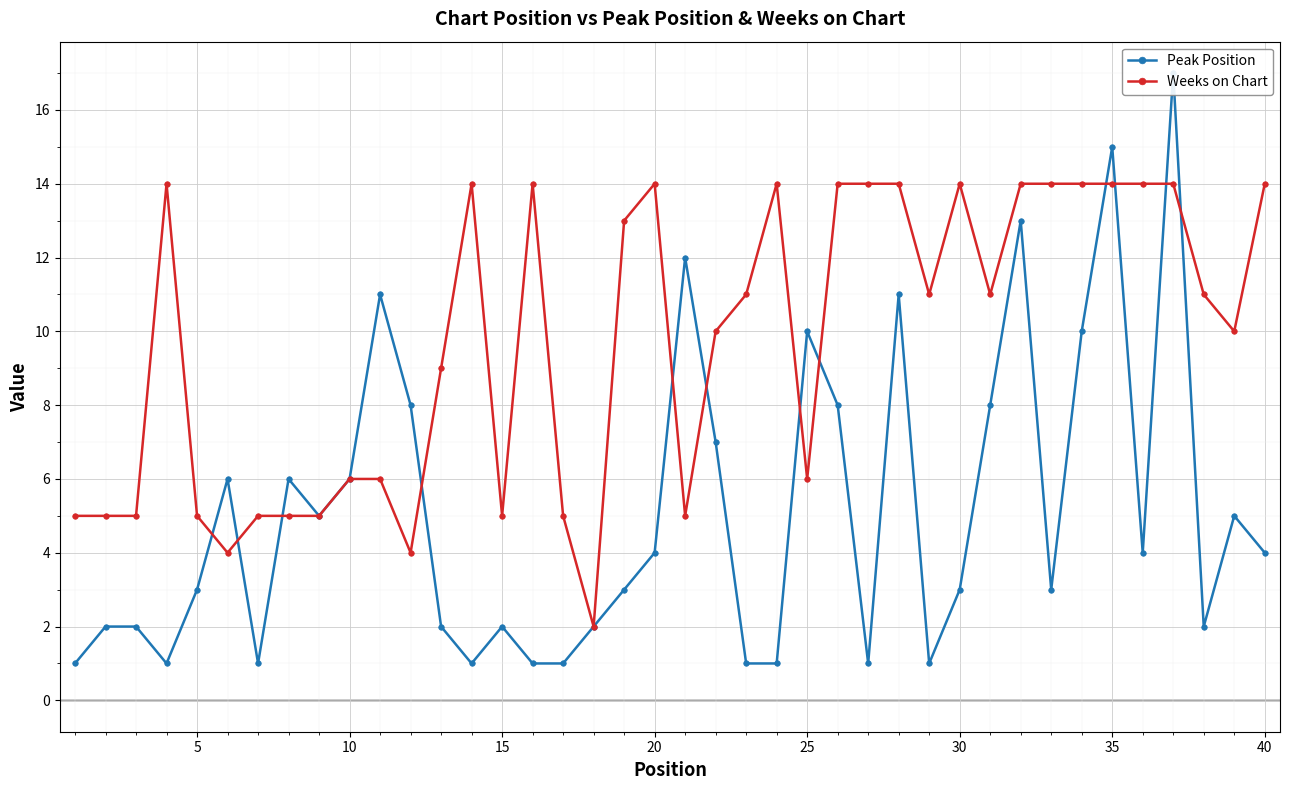

List the series in order of their overall mean, lowest first.

Peak Position, Weeks on Chart